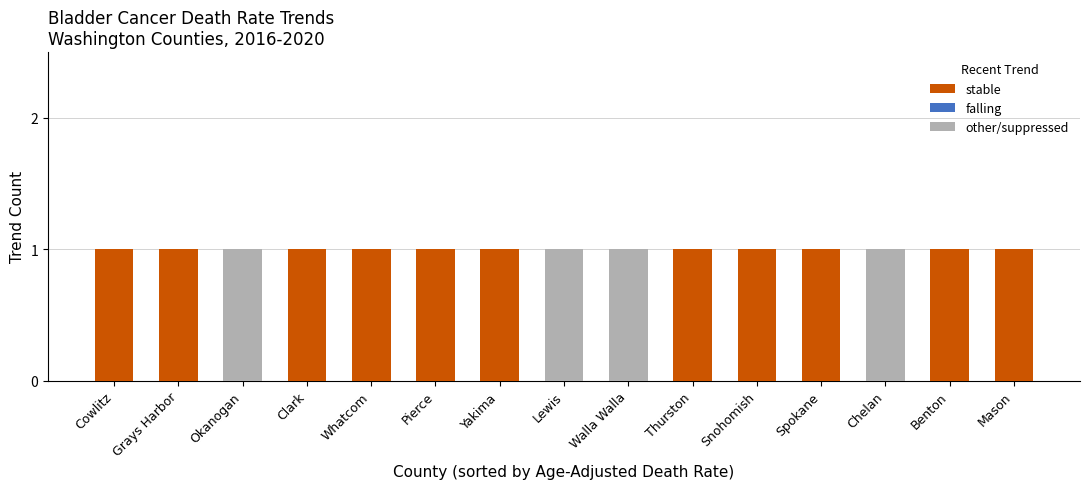

How many distinct data groups are displayed?

2